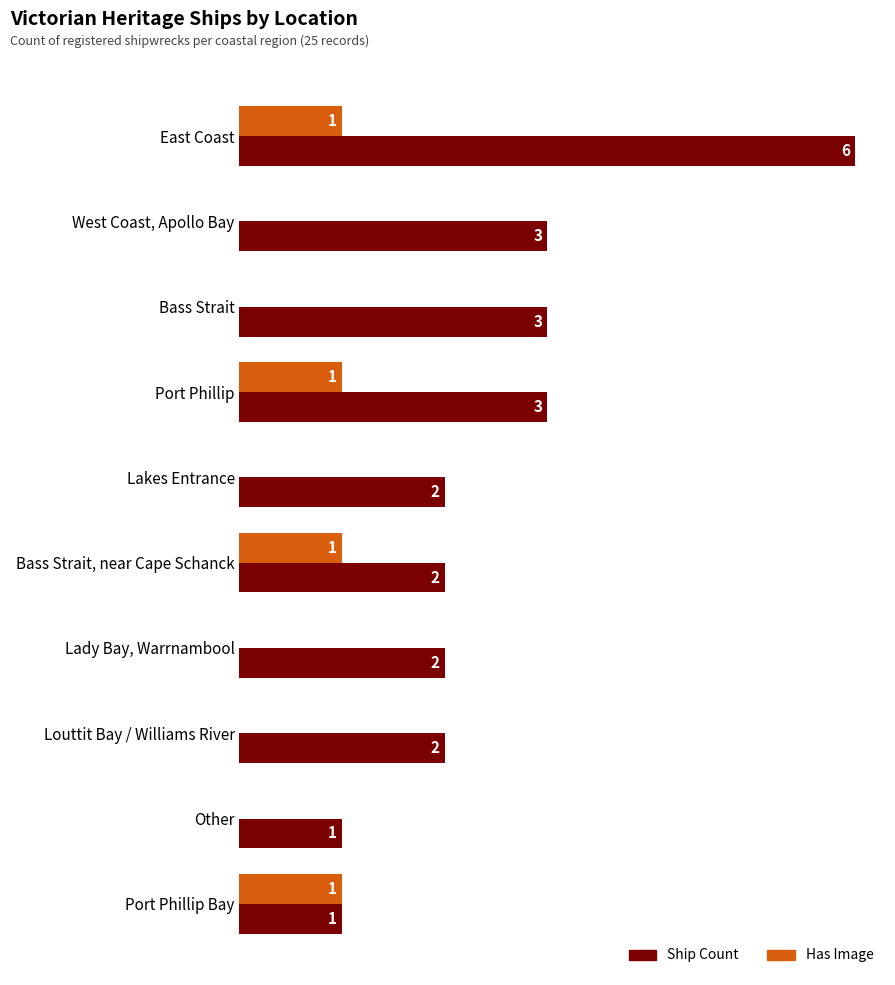

Is the value of Has Image at Louttit Bay / Williams River greater than the value of Ship Count at Bass Strait, near Cape Schanck?

No